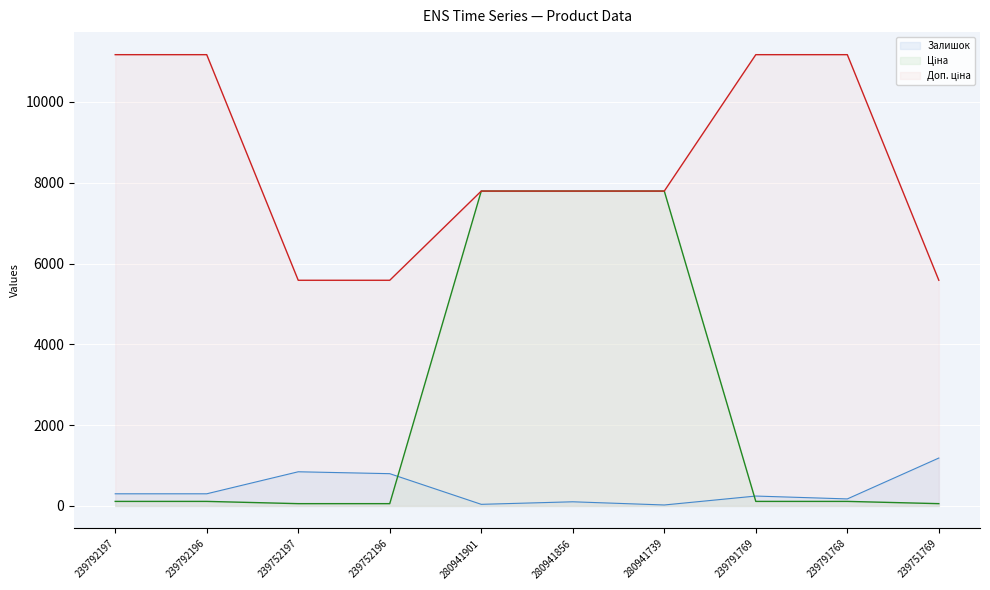

What is the label of the 1st point from the right?

239751769